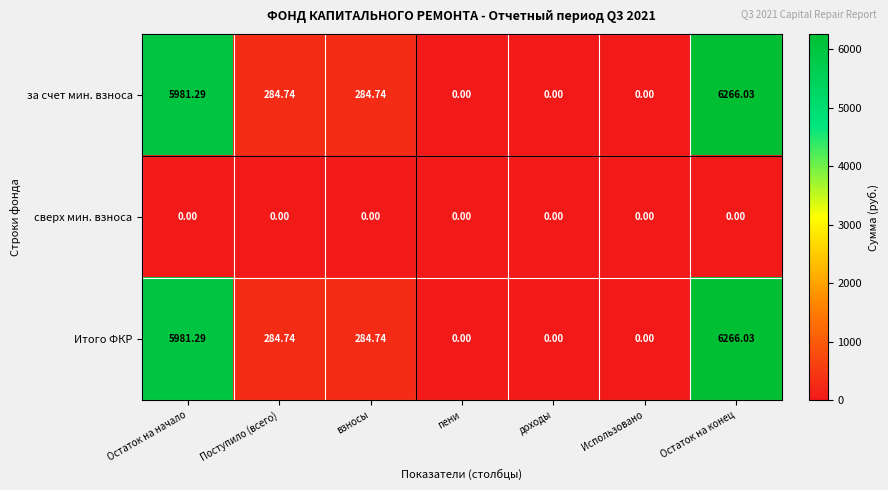

Is the value of сверх мин. взноса at пени greater than the value of Итого ФКР at взносы?

No